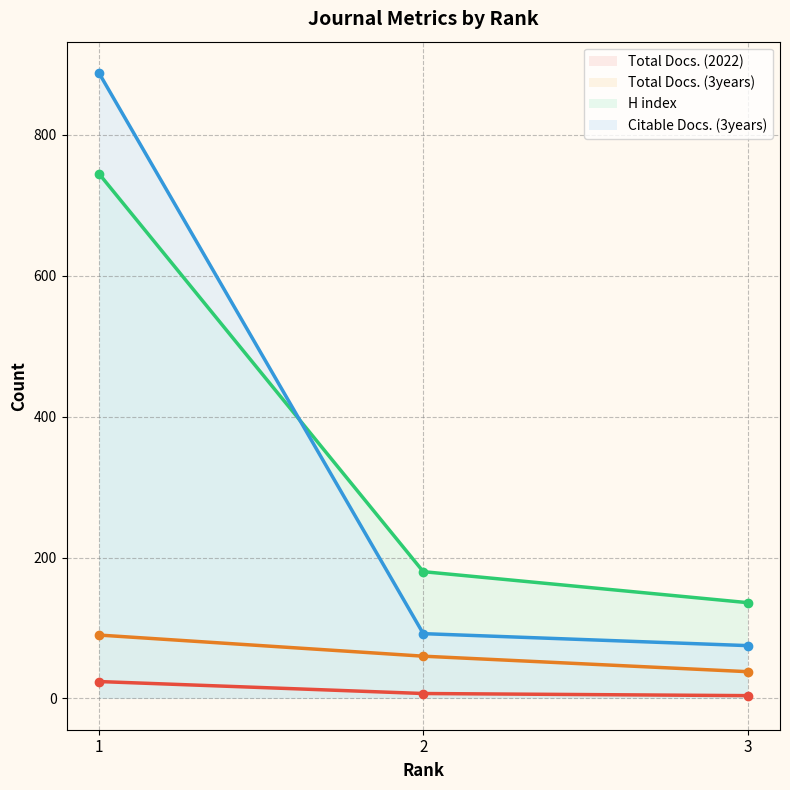

Reading left to right, extract all data points from this chart.

Total Docs. (2022): 1=24	2=7	3=4
Total Docs. (3years): 1=90	2=60	3=38
H index: 1=745	2=180	3=136
Citable Docs. (3years): 1=888	2=92	3=75